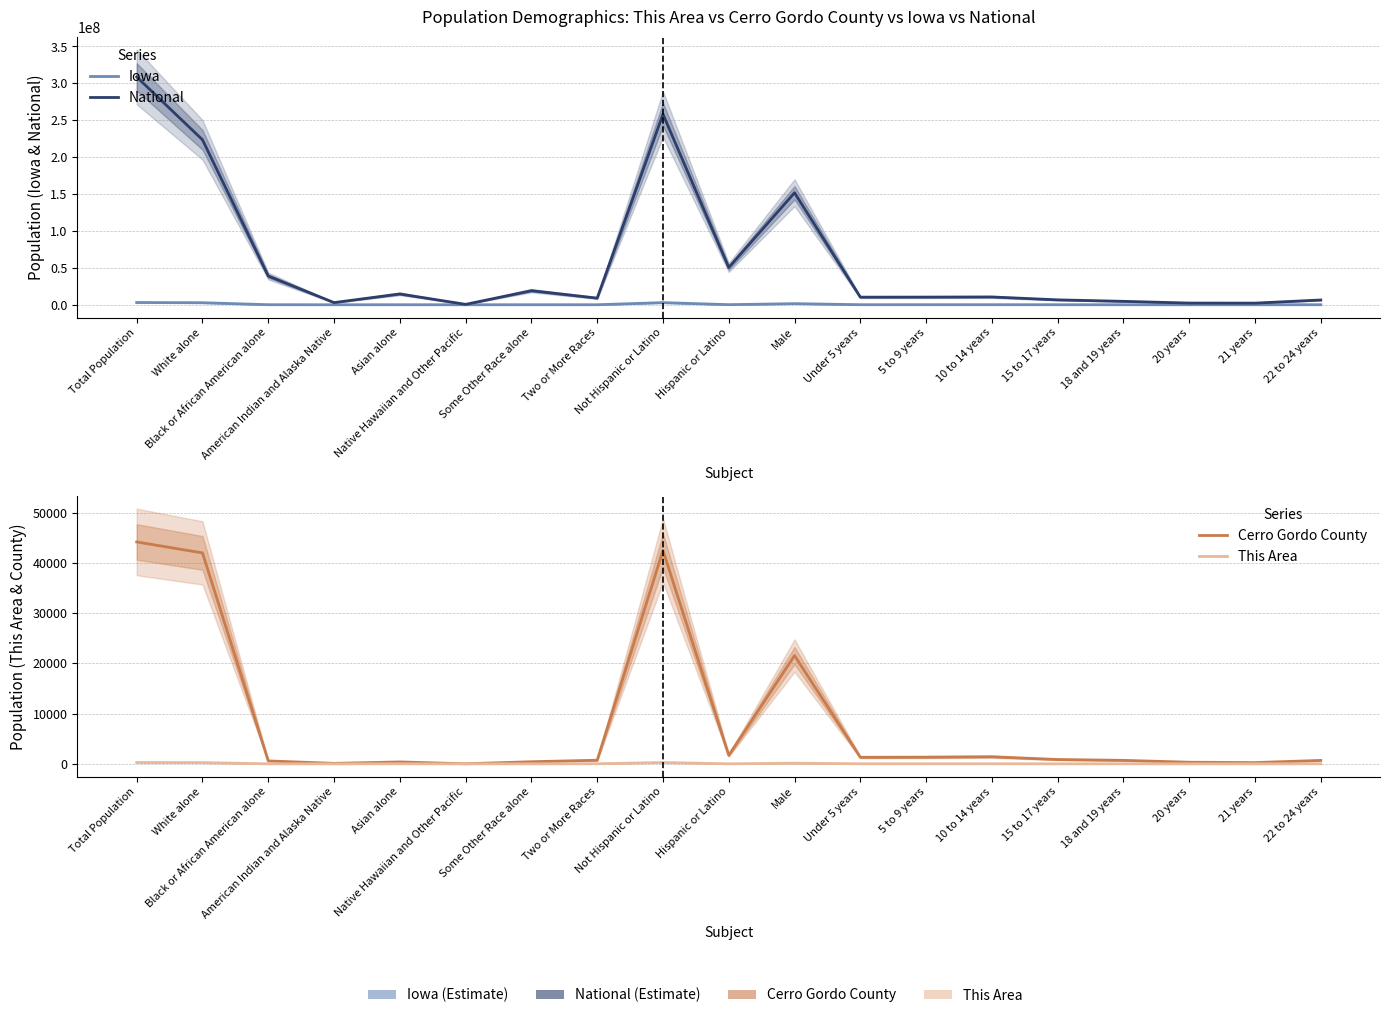

At which category does Cerro Gordo County reach its first local valley?

American Indian and Alaska Native